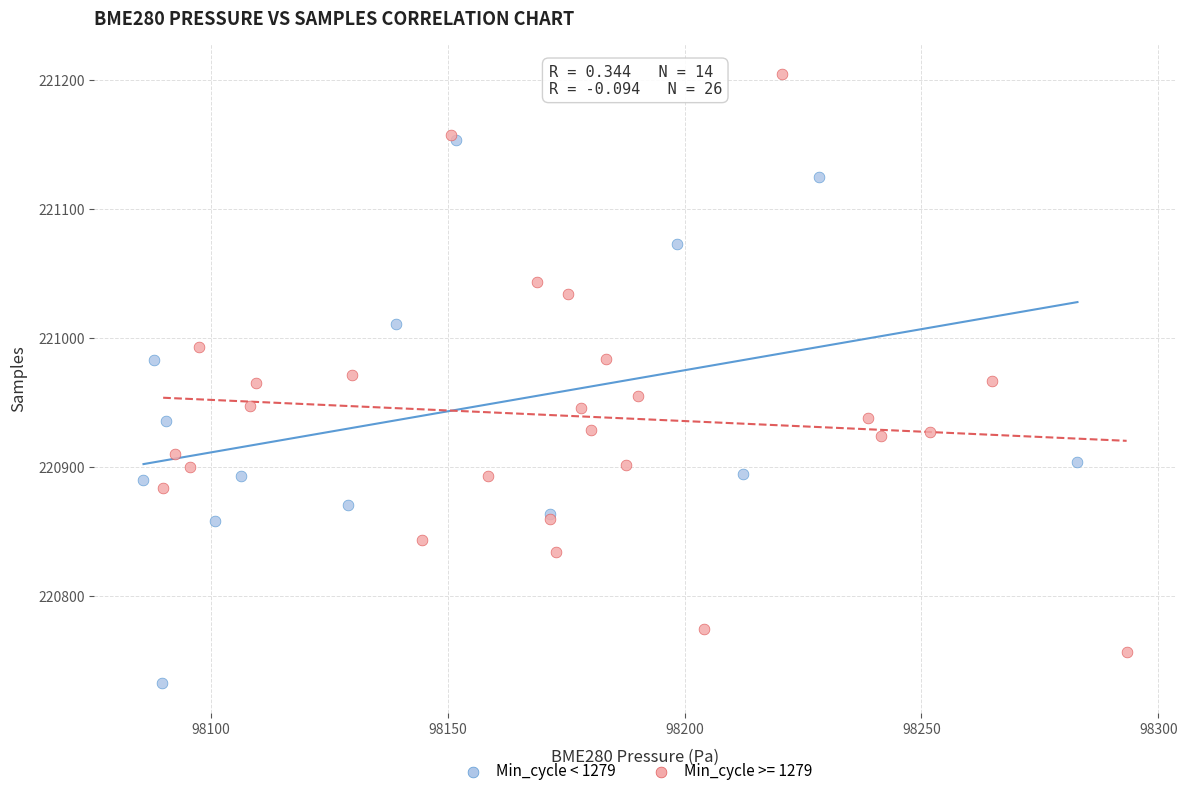

Which series reaches the maximum Y coordinate?

Min_cycle >= 1279